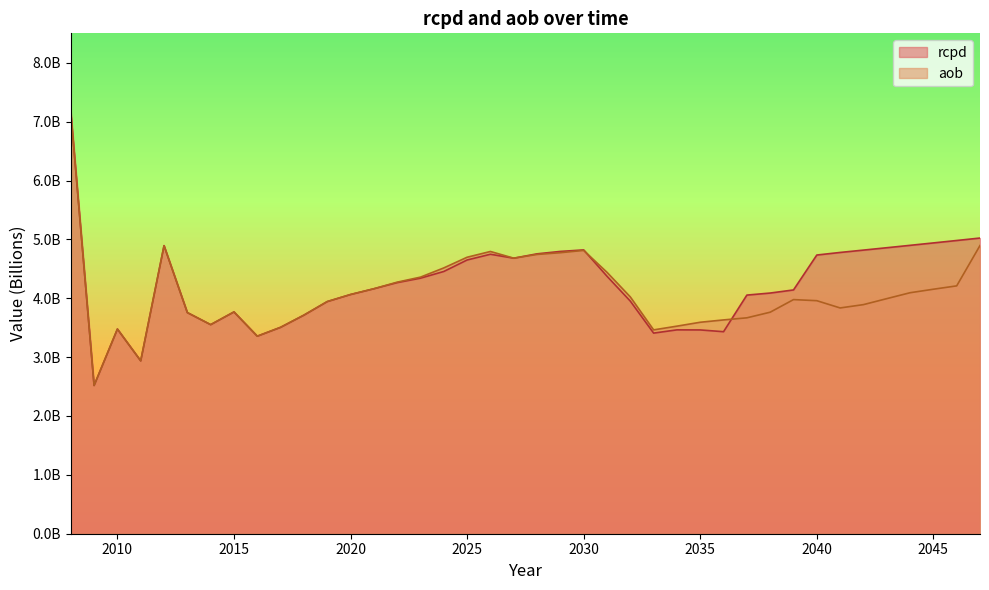

Reading left to right, transcribe all the data shown in this chart.

rcpd: 2008=7.2	2009=2.5	2010=3.5	2011=2.9	2012=4.9	2013=3.8	2014=3.6	2015=3.8	2016=3.4	2017=3.5	2018=3.7	2019=3.9	2020=4.1	2021=4.2	2022=4.3	2023=4.3	2024=4.5	2025=4.6	2026=4.7	2027=4.7	2028=4.8	2029=4.8	2030=4.8	2031=4.4	2032=4.0	2033=3.4	2034=3.5	2035=3.5	2036=3.4	2037=4.1	2038=4.1	2039=4.1	2040=4.7	2041=4.8	2042=4.8	2043=4.9	2044=4.9	2045=4.9	2046=5.0	2047=5.0
aob: 2008=7.2	2009=2.5	2010=3.5	2011=2.9	2012=4.9	2013=3.8	2014=3.6	2015=3.8	2016=3.4	2017=3.5	2018=3.7	2019=3.9	2020=4.1	2021=4.2	2022=4.3	2023=4.4	2024=4.5	2025=4.7	2026=4.8	2027=4.7	2028=4.7	2029=4.8	2030=4.8	2031=4.4	2032=4.0	2033=3.5	2034=3.5	2035=3.6	2036=3.6	2037=3.7	2038=3.8	2039=4.0	2040=4.0	2041=3.8	2042=3.9	2043=4.0	2044=4.1	2045=4.2	2046=4.2	2047=4.9